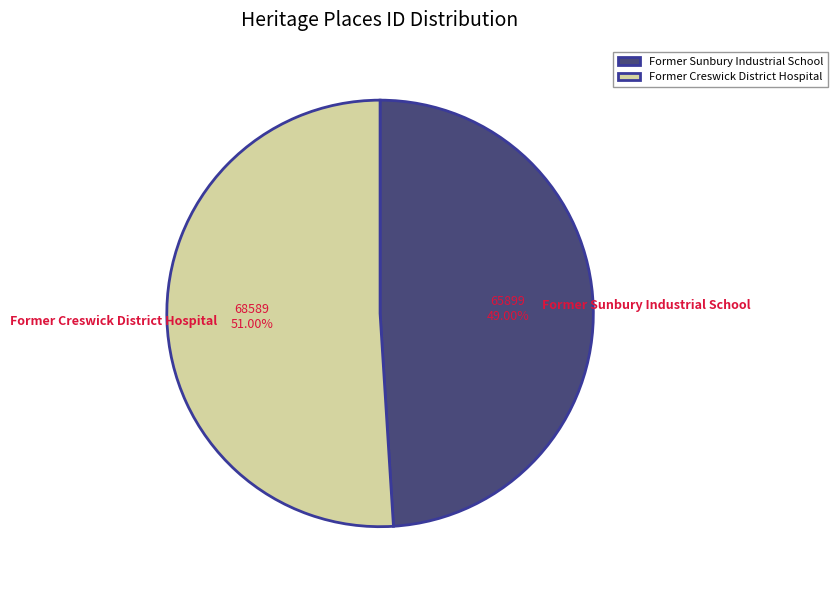

Approximately how many times larger is the value at Former Sunbury Industrial School compared to Former Creswick District Hospital?

1.0